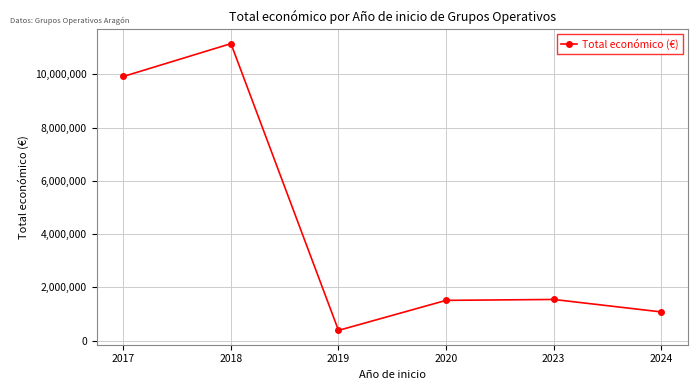

What is the ratio of the value at 2020 to the value at 2024?

1.4